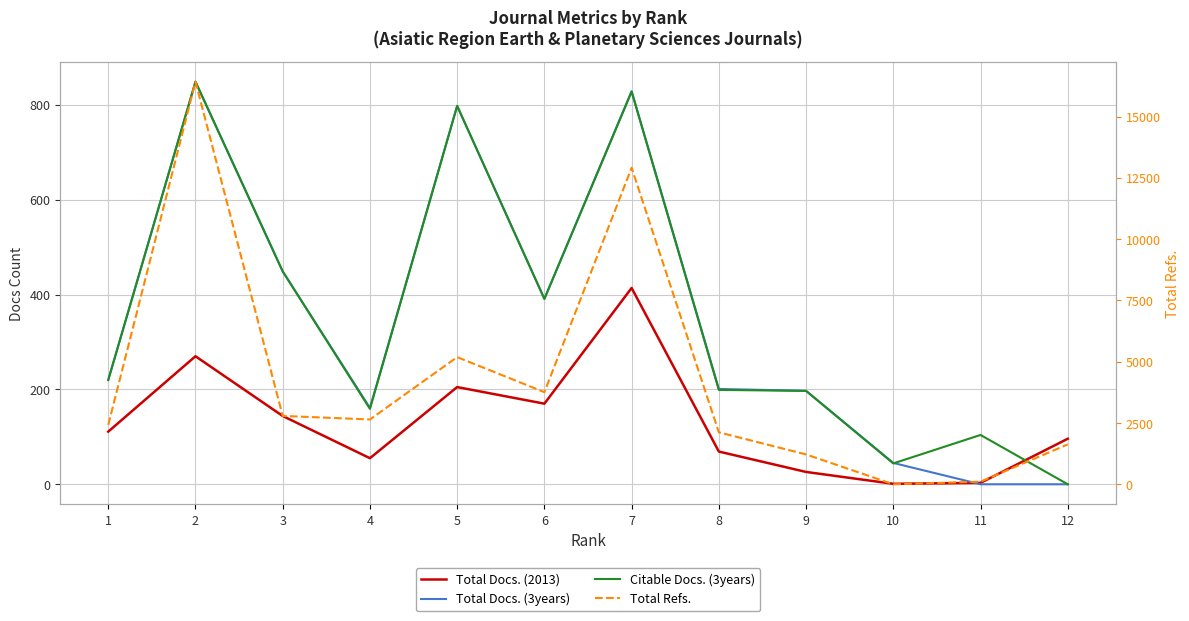

Between 3 and 11, which is larger?

3